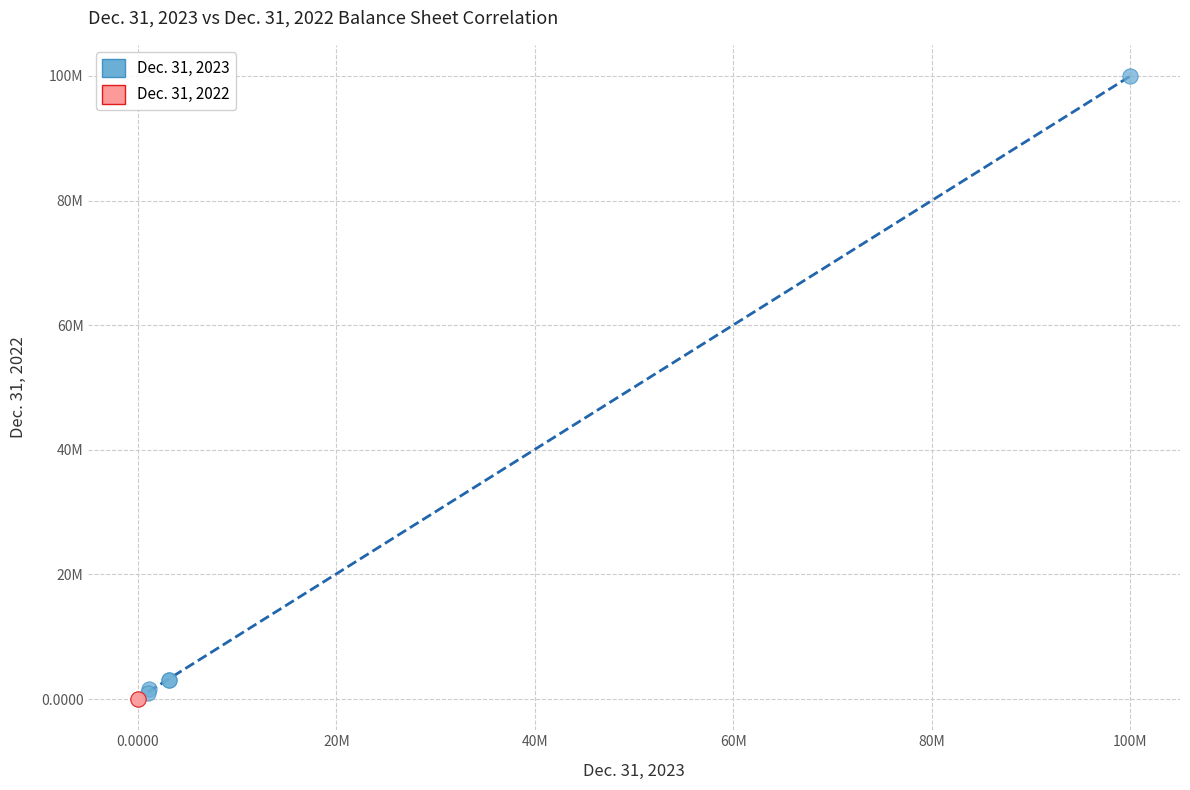

Which series reaches the maximum Y coordinate?

Dec. 31, 2023